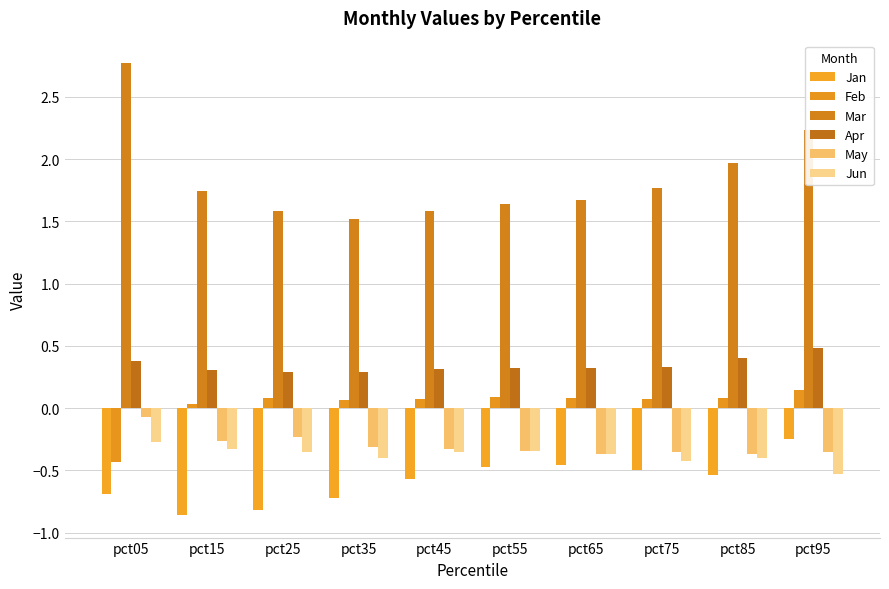

List the series in order of their peak value, lowest first.

Jun, Jan, May, Feb, Apr, Mar